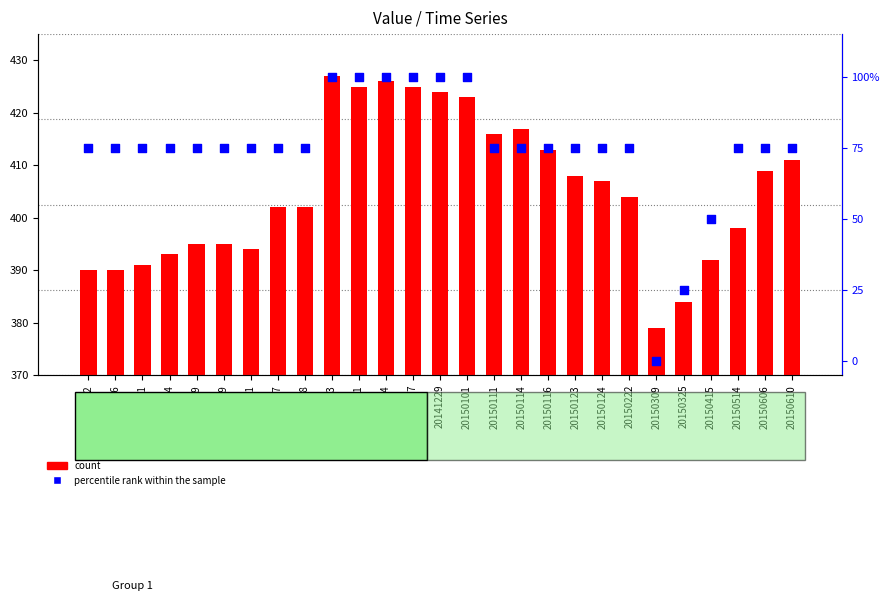

Is the value of count at 20140912 greater than the value of percentile rank within the sample at 20141011?

Yes